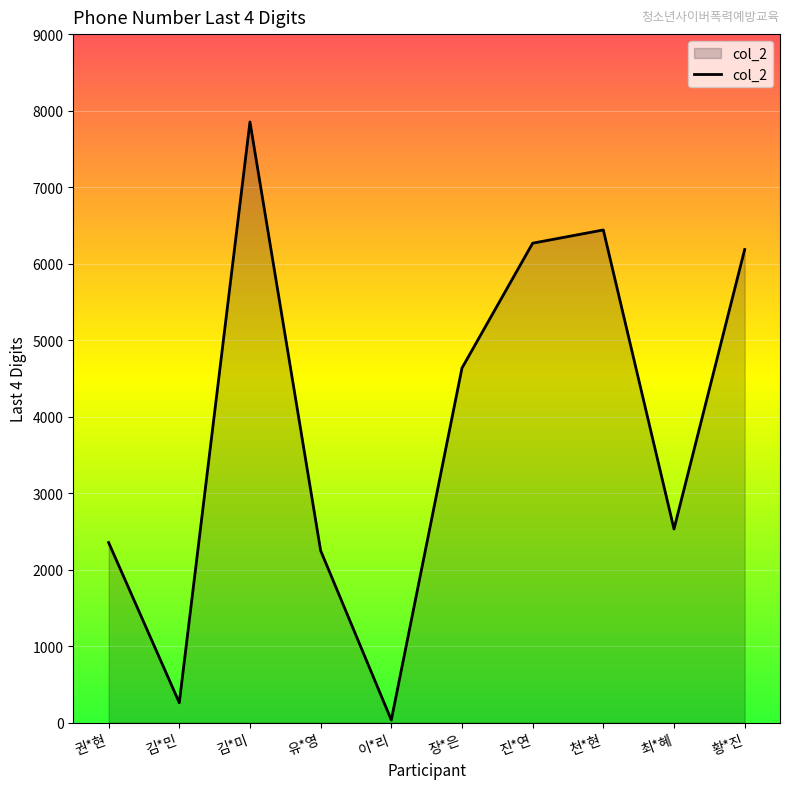

How many lines are shown in the chart?

1